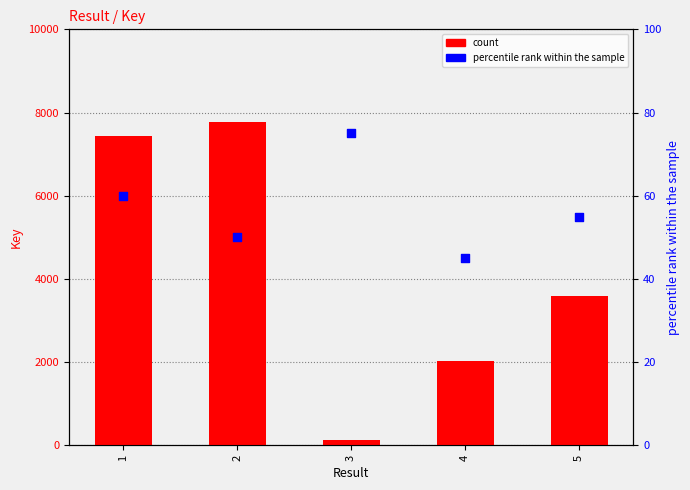

At which category is the sum across all series the highest?

2